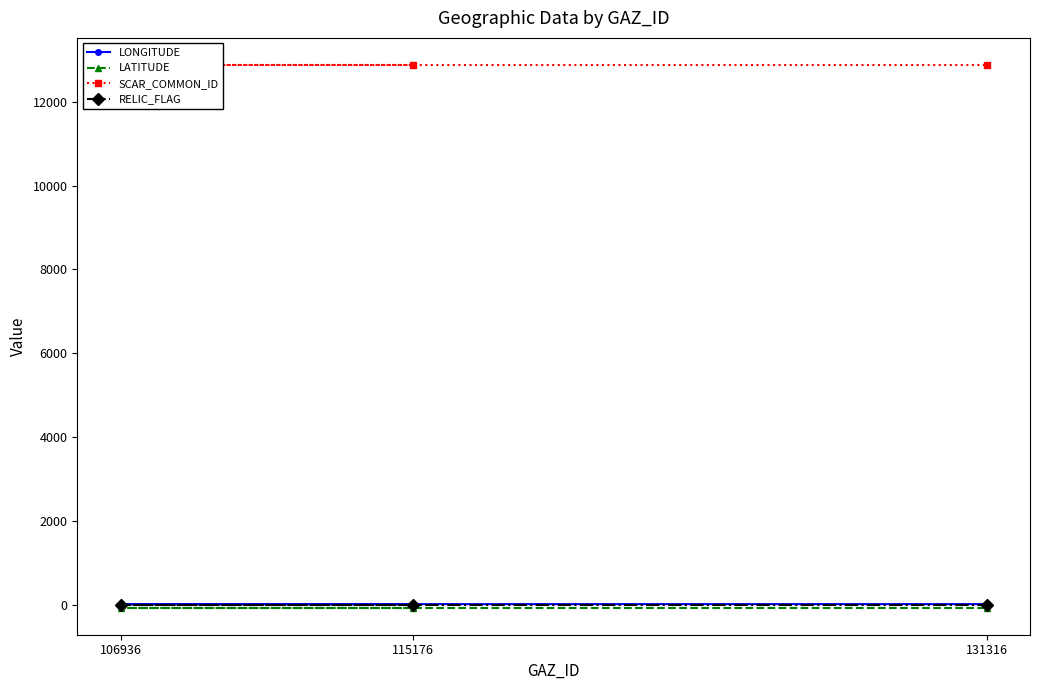

Reading left to right, transcribe all the data shown in this chart.

LONGITUDE: 11.5	11.5	11.6
LATITUDE: -71.6	-71.6	-71.6
SCAR_COMMON_ID: 12877.0	12877.0	12877.0
RELIC_FLAG: 0.0	0.0	0.0